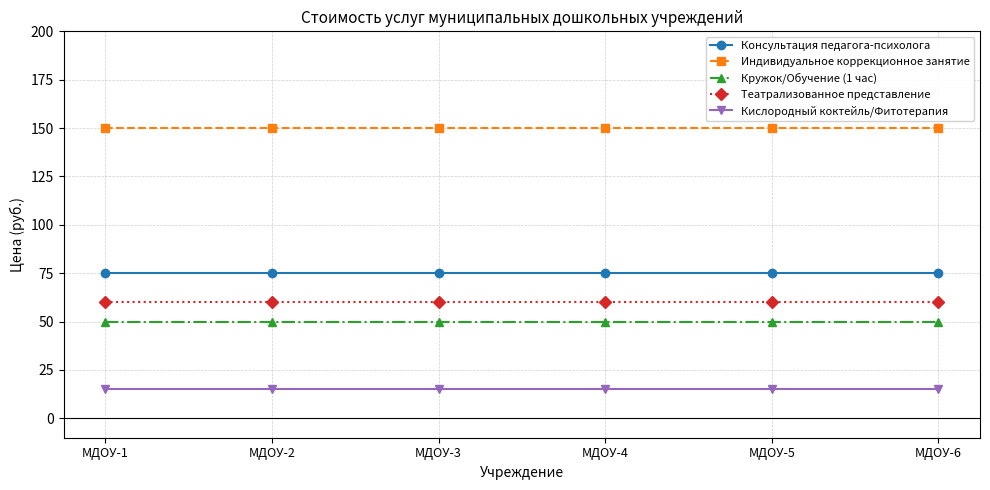

Is the value of Консультация педагога-психолога at МДОУ-2 greater than the value of Индивидуальное коррекционное занятие at МДОУ-4?

No